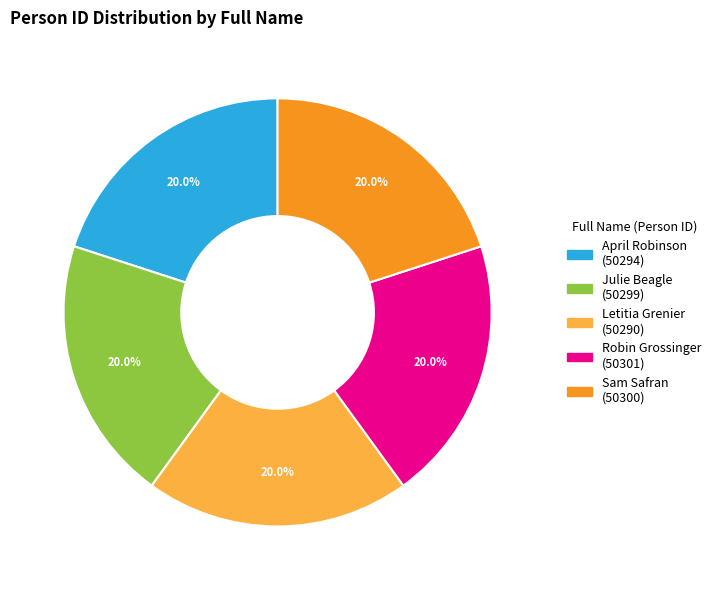

Count the number of slices in the pie.

5